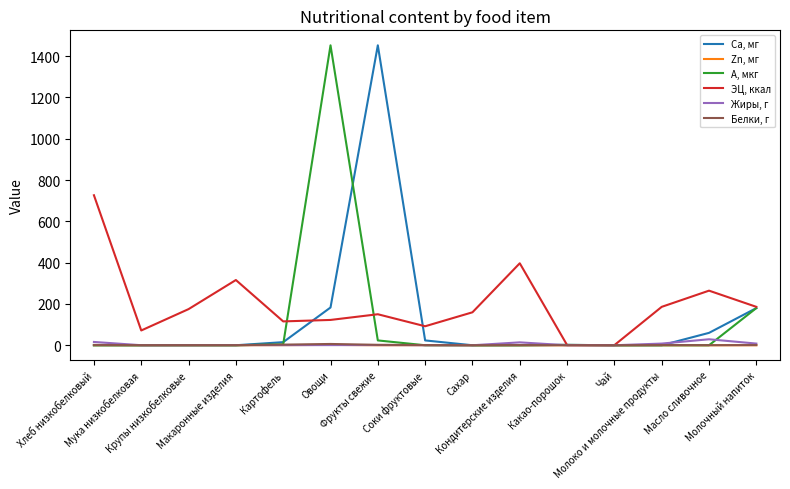

Which series has the largest total across all categories?

ЭЦ, ккал